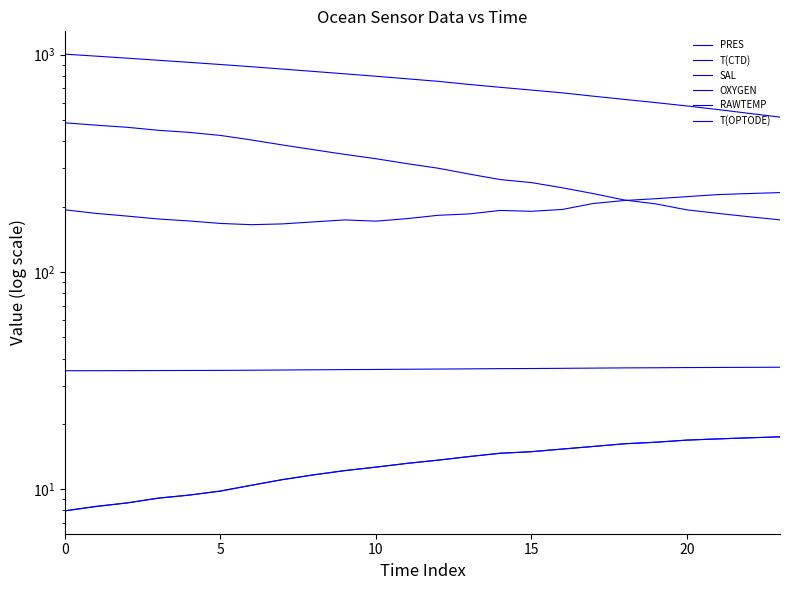

What is the spread (max minus min) of values at 9?

804.6